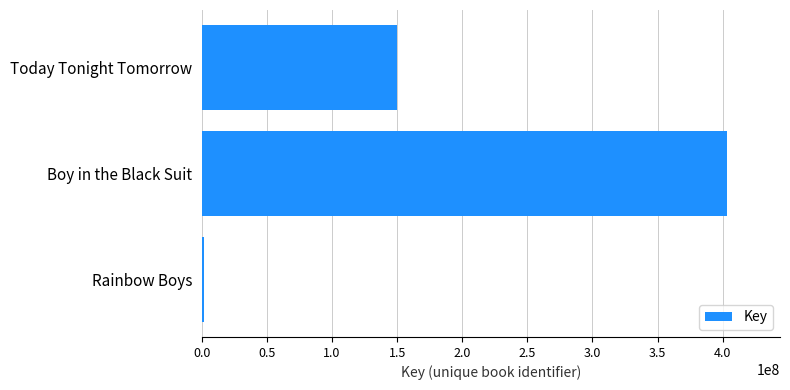

The value at Today Tonight Tomorrow is 149926257. True or false?

True